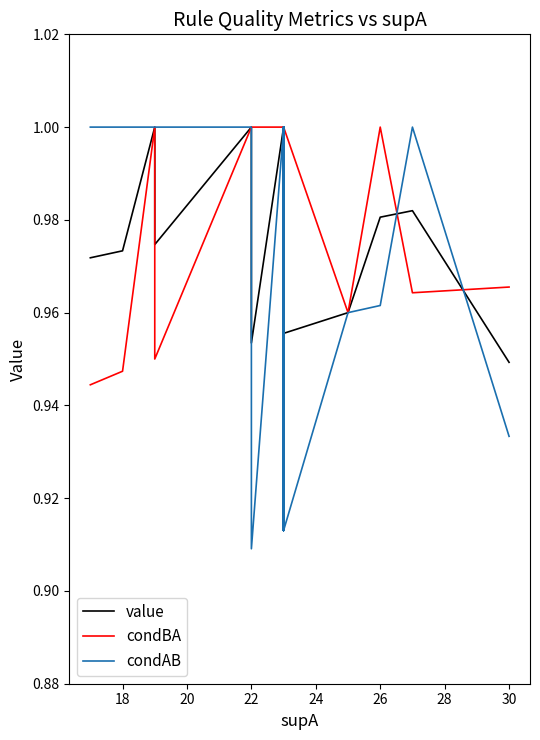

True or false: condAB has more than 2 interior local peaks.

False